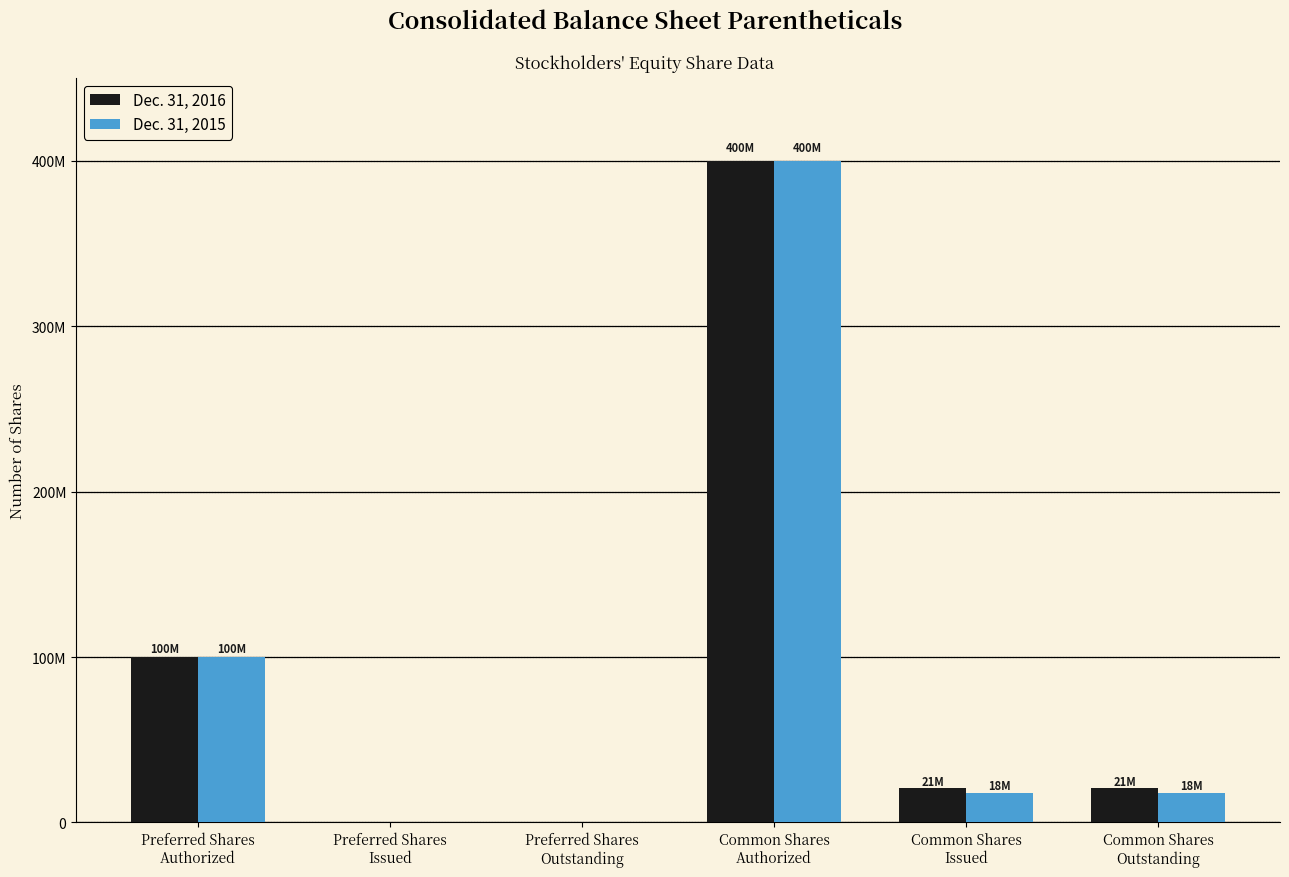

What are all the series names shown in the legend?

Dec. 31, 2016, Dec. 31, 2015